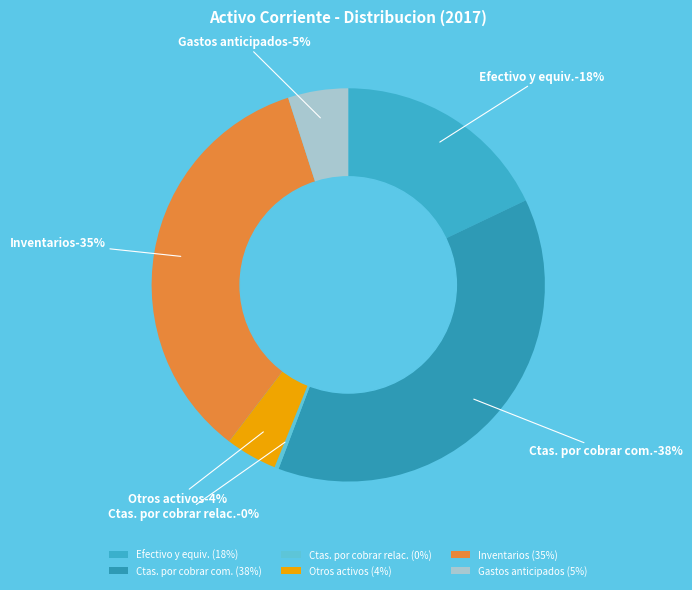

What percentage is the Gastos contratados por anticipado slice, to the nearest percent?

5%